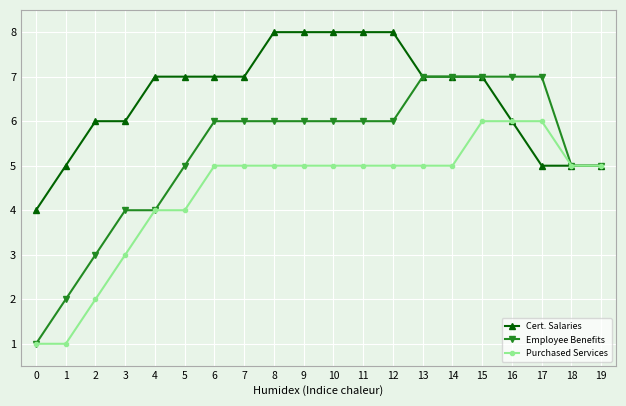

List the series in order of their overall mean, highest first.

Cert. Salaries, Employee Benefits, Purchased Services